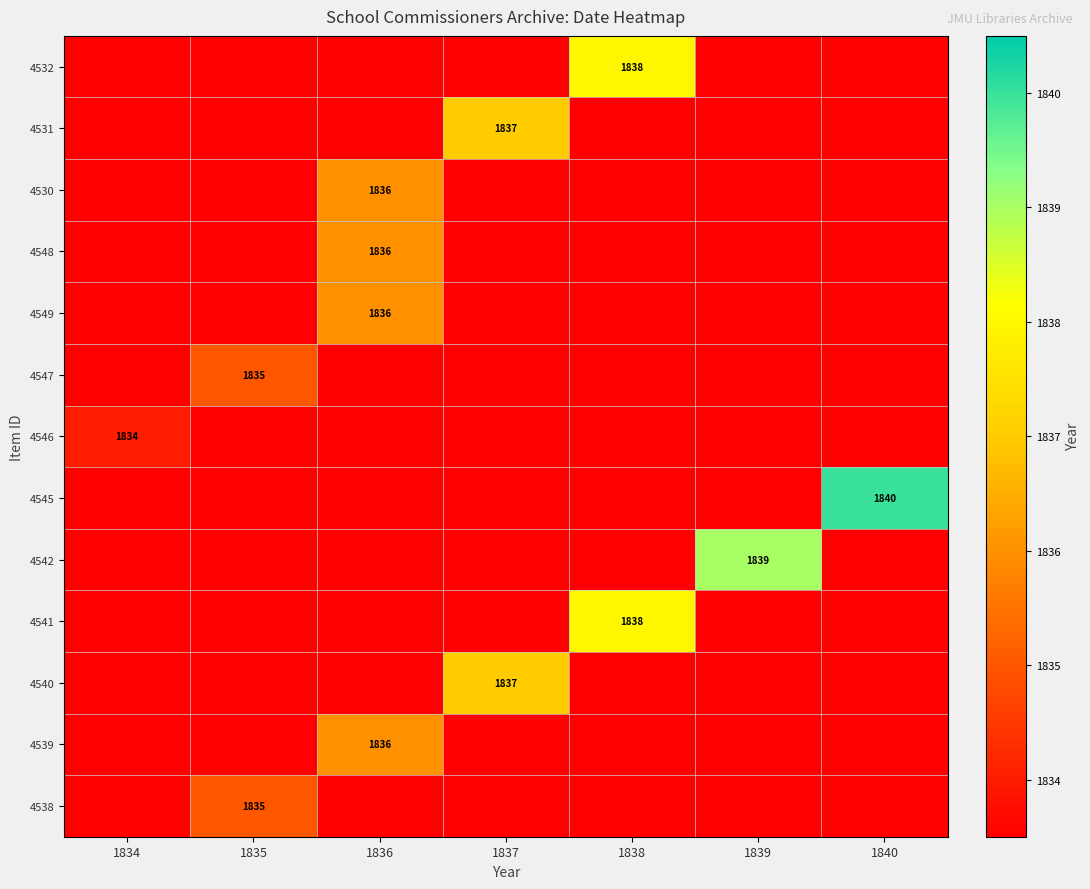

The value of 4531 at 1837 is 2504. True or false?

False